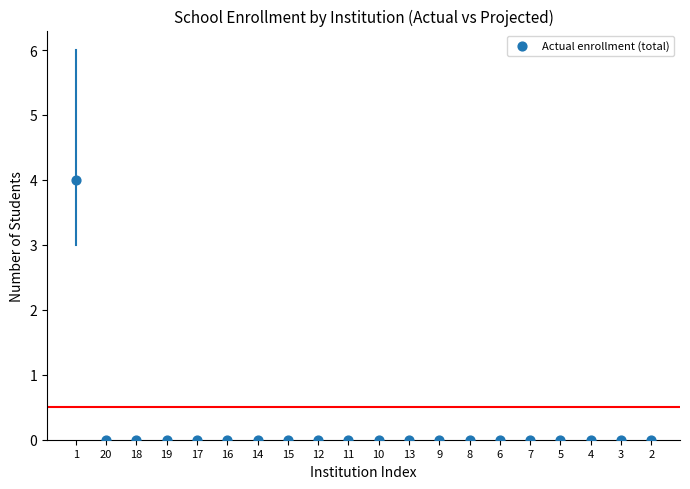

What is the range of Y values (max minus min)?

4